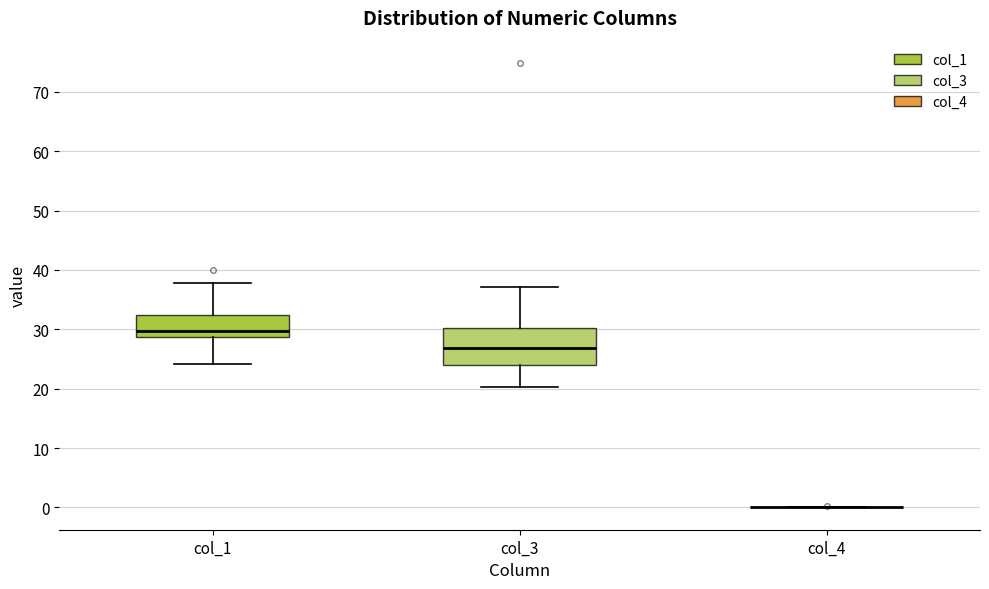

Which box is the tallest, from its lower edge to its upper edge?

col_3